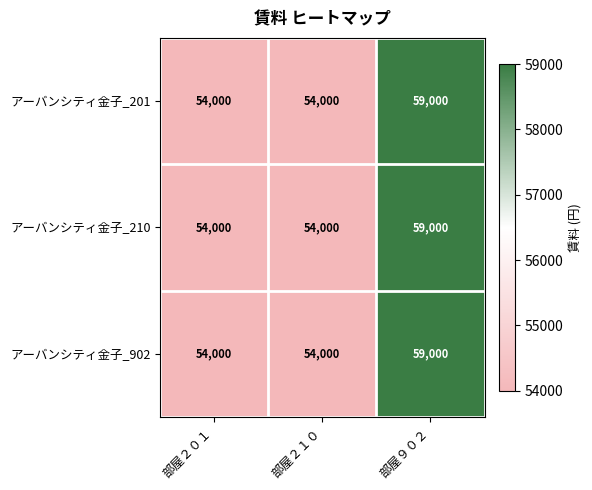

Which label corresponds to the largest value in the chart?

部屋９０２